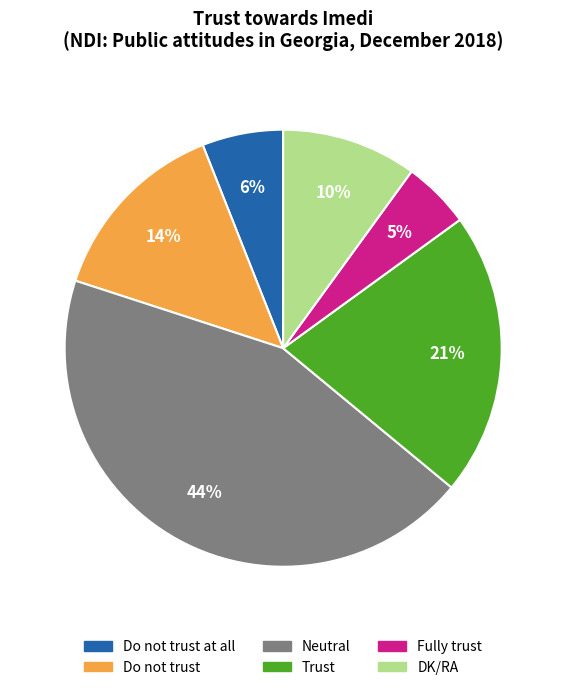

Is it true that Do not trust at all is 6% of the pie?

True